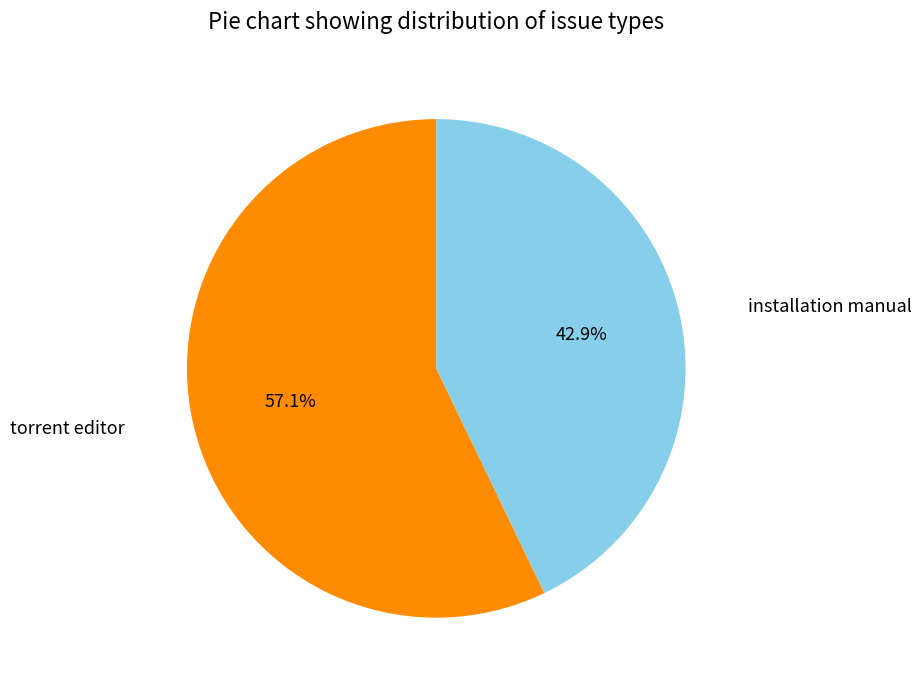

How many slices are in this pie chart?

2